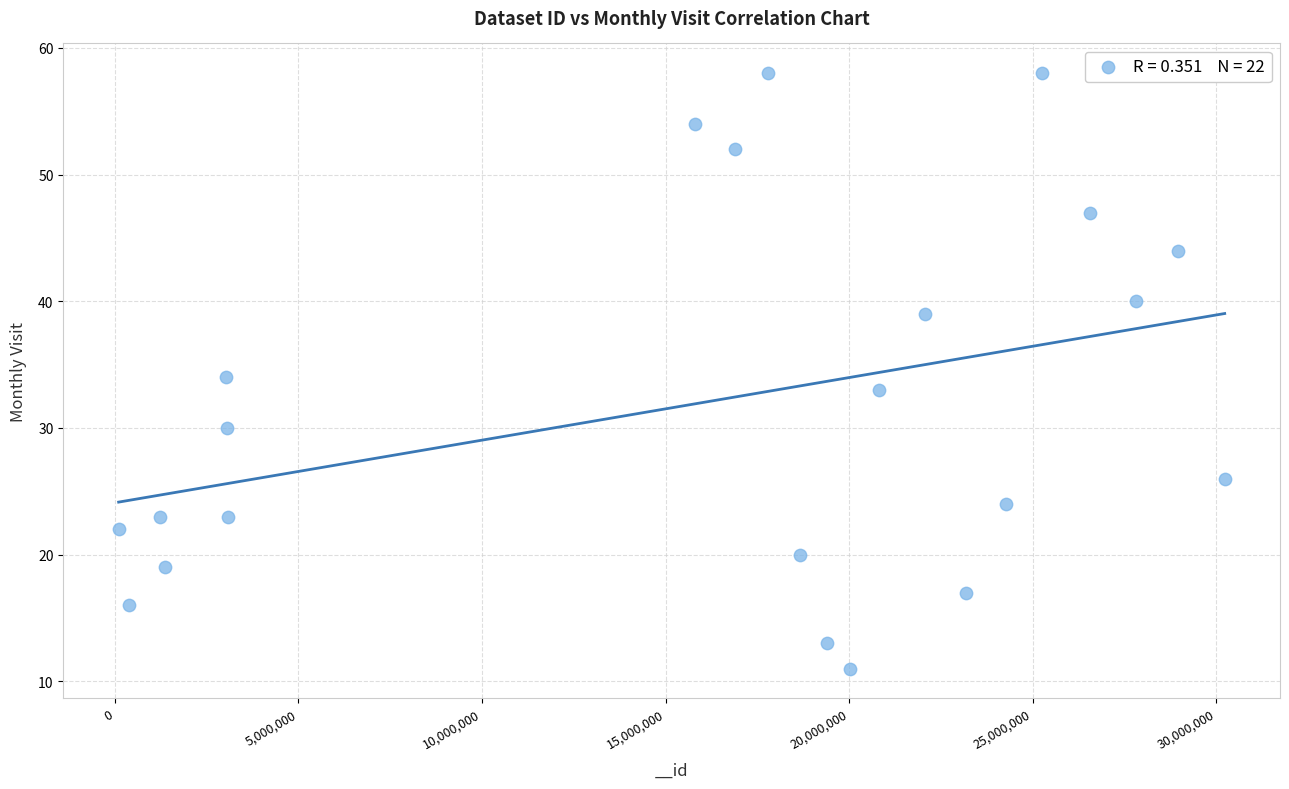

What is the range of Y values (max minus min)?

47